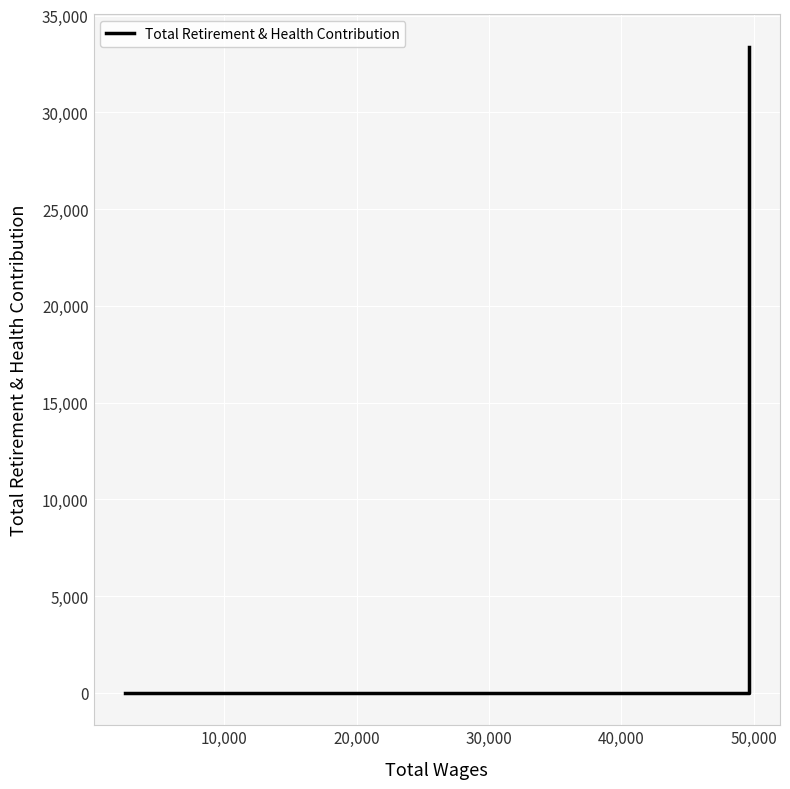

What is the average value?

11131